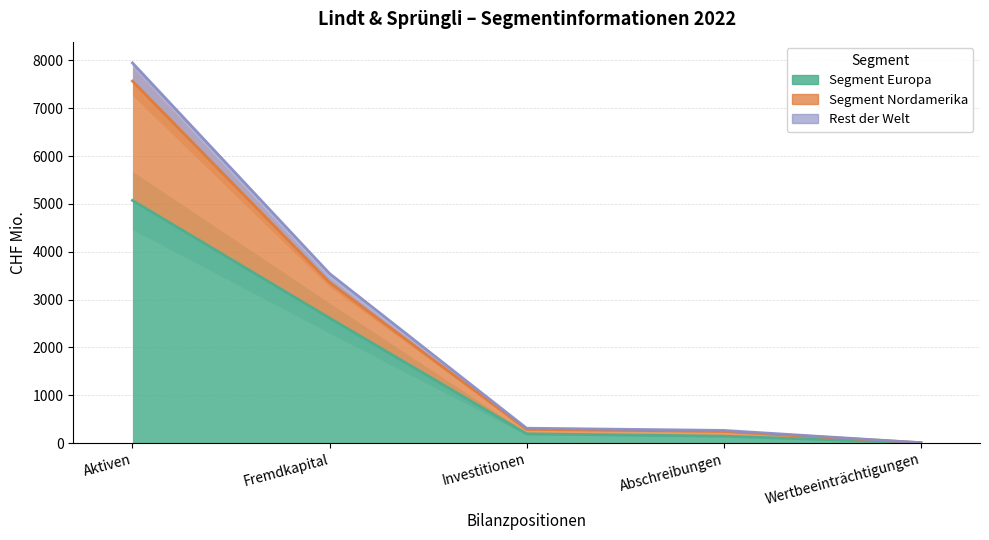

What is the value of the Segment Europa point at the 5th from the left?

6.6